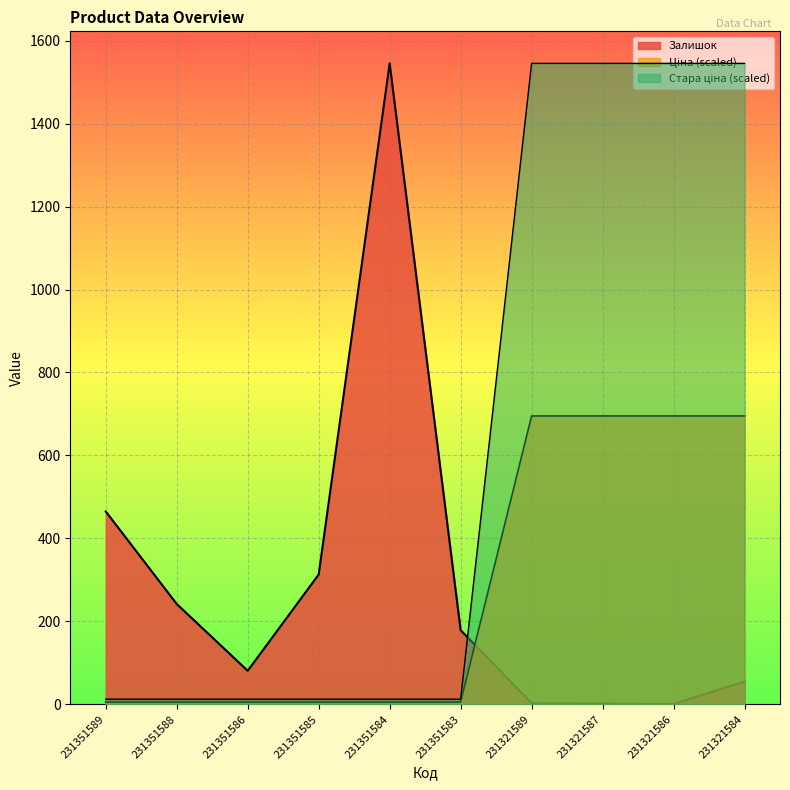

What is the sum of all Ціна values?

2815.1